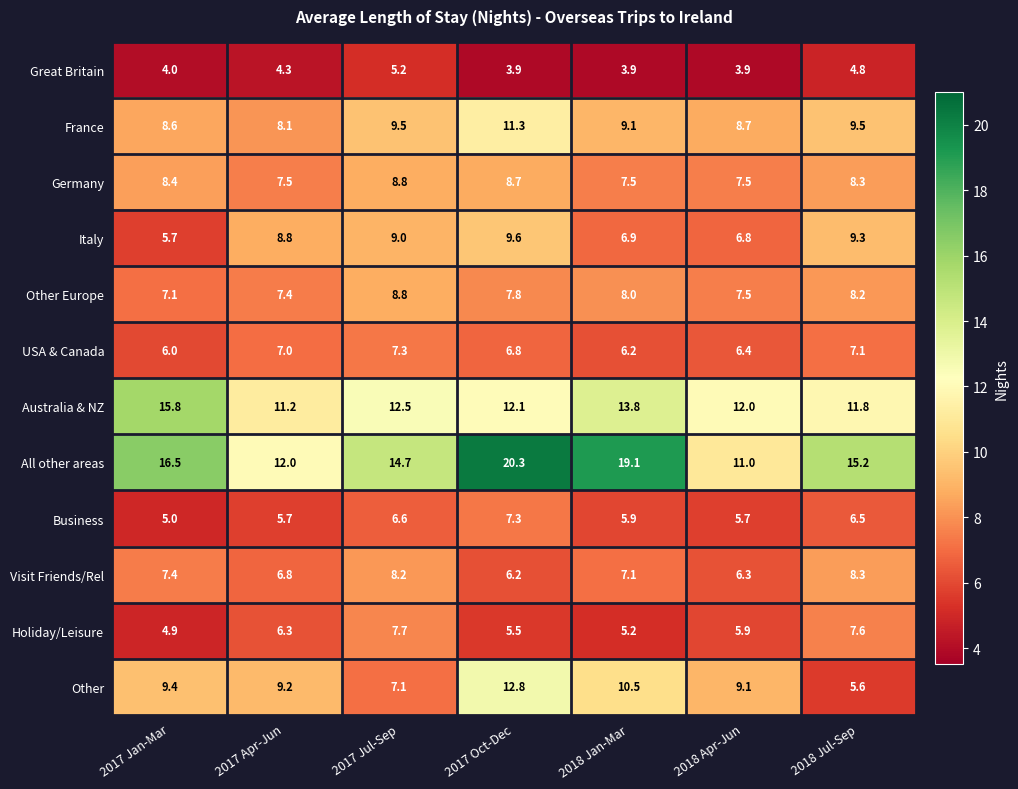

The Germany series shows 12.6 at 2018 Jul-Sep. True or false?

False